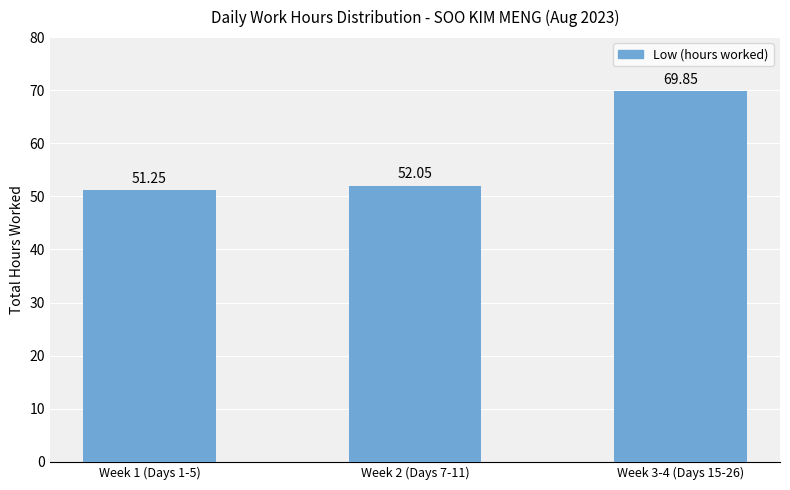

Approximately how many times larger is the value at Week 2 (Days 7-11) compared to Week 3-4 (Days 15-26)?

0.7